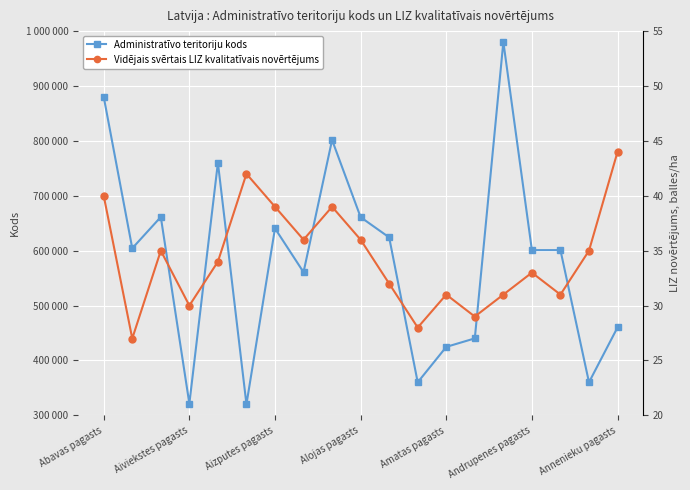

Rank the series by their maximum value, from lowest to highest.

Vidējais svērtais LIZ kvalitatīvais novērtējums, Administratīvo teritoriju kods